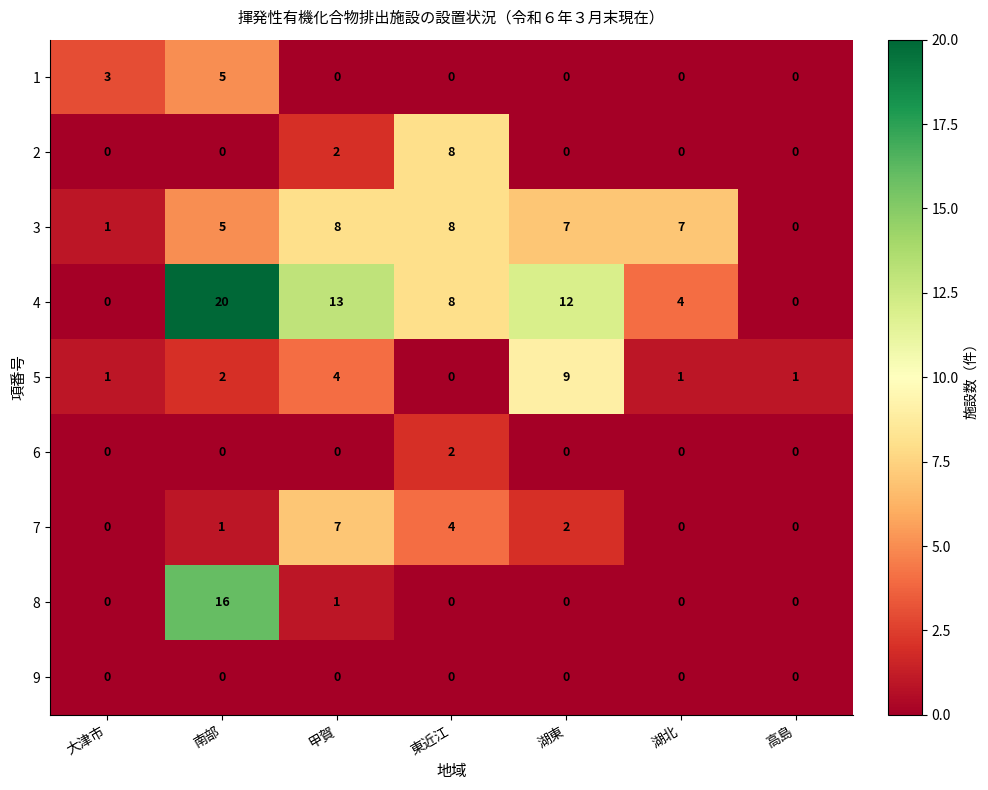

What is the spread (max minus min) of values at 南部?

20